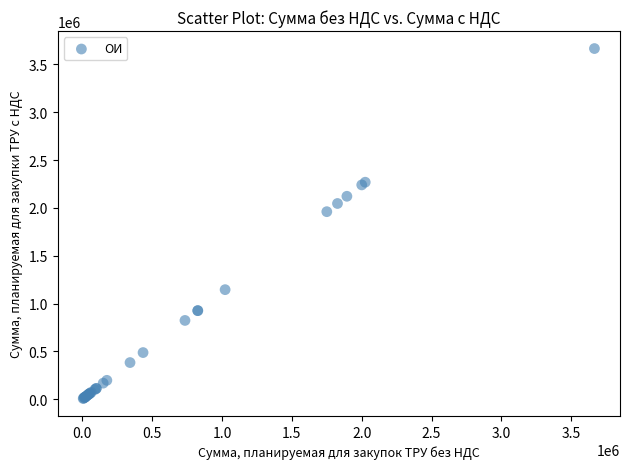

What Y value in the scatter plot is closest to 1836000?

1960000.0